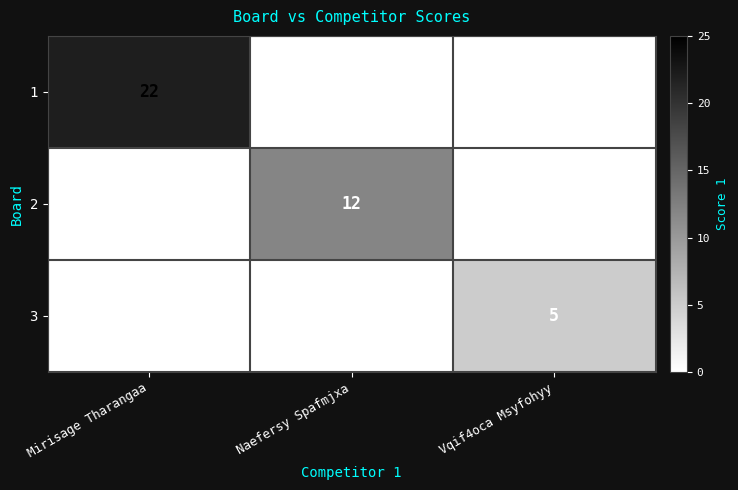

How many data points in 3 are above 0?

1